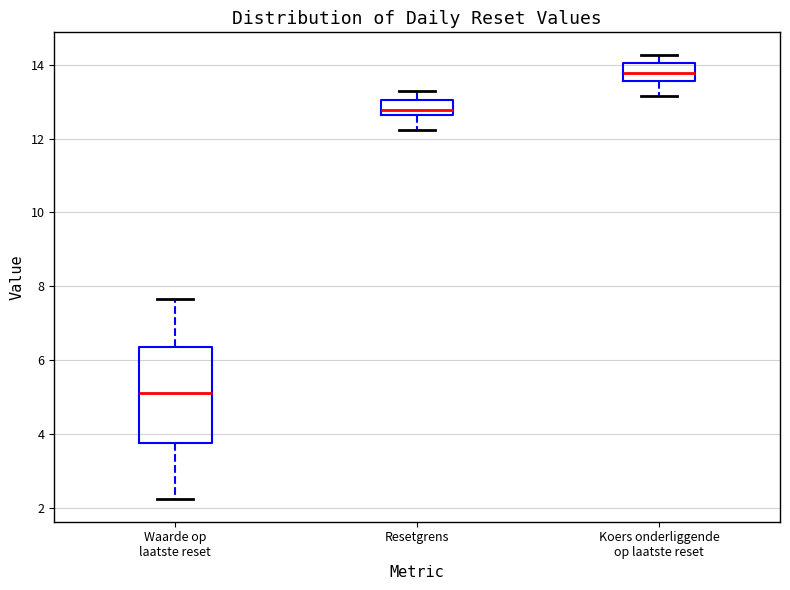

Reading left to right, read every box against the y-axis: the position of its median line, the range the box covers, and the ends of its whiskers. The values are not printed on the chart, so give them approximately, as read against the axis.

Waarde op laatste reset: median 5.2, box 3.8 to 6.4, whiskers 2.2 to 7.6
Resetgrens: median 12.8, box 12.6 to 13.0, whiskers 12.2 to 13.2
Koers onderliggende op laatste reset: median 13.8, box 13.6 to 14.0, whiskers 13.2 to 14.2